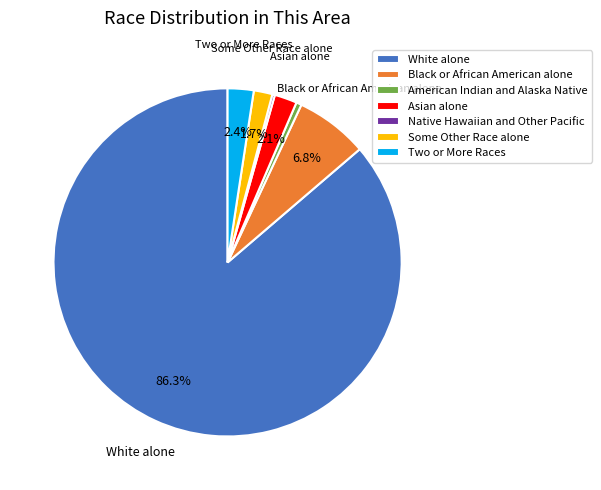

Which slice is the largest?

White alone